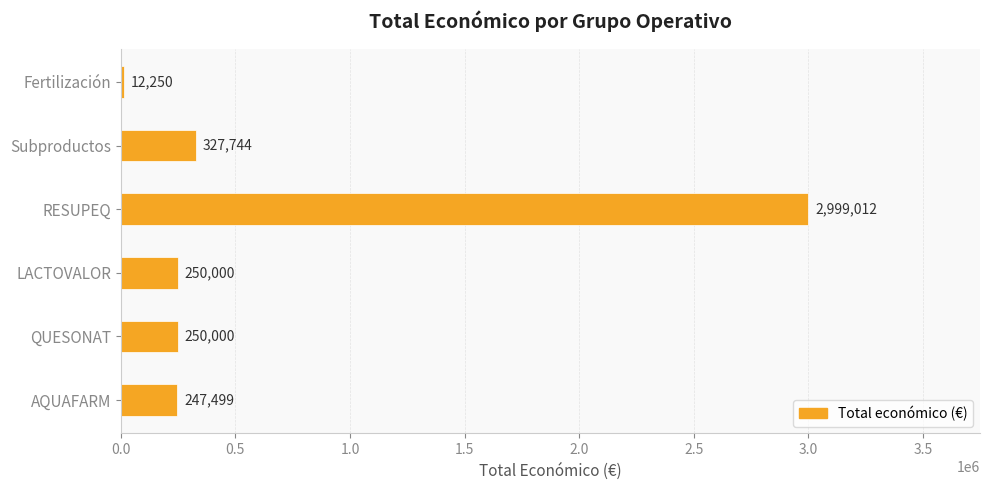

Which label corresponds to the smallest value in the chart?

Fertilización